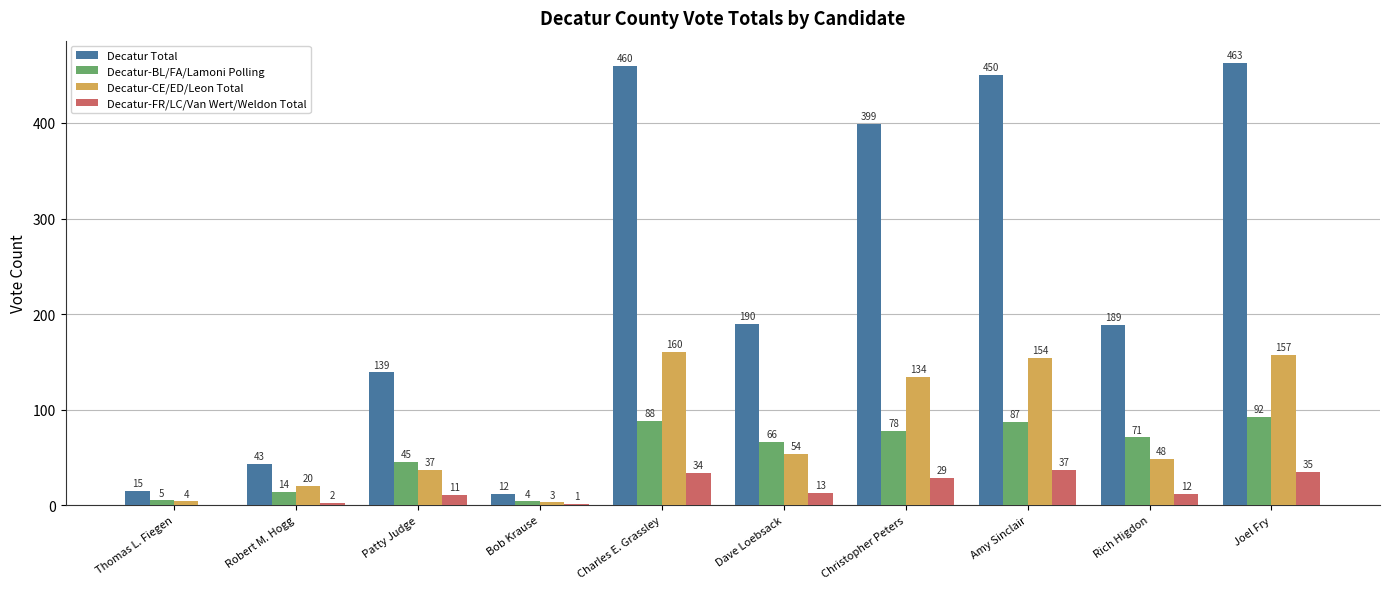

Are the bars horizontal?

No